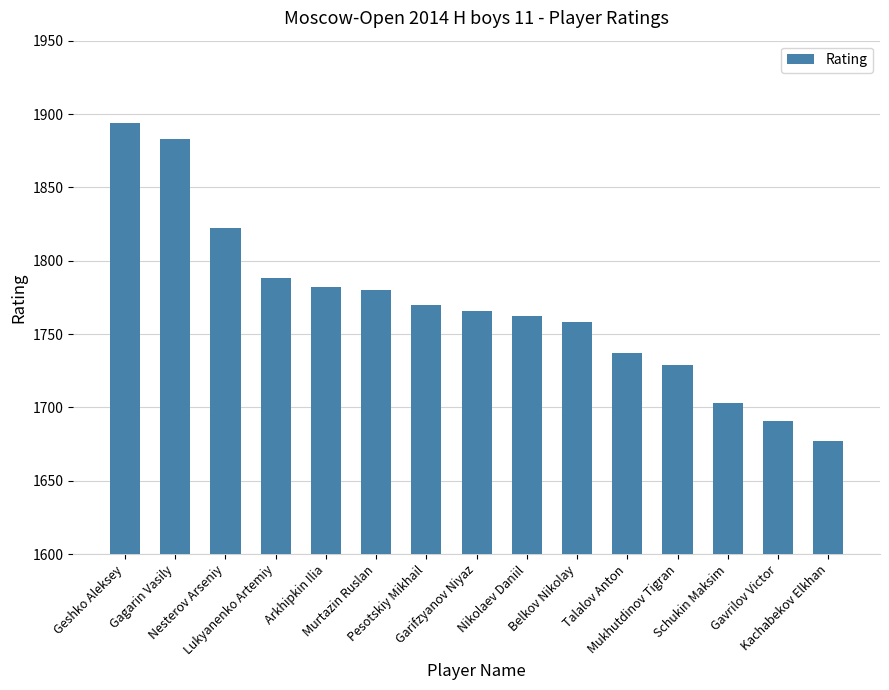

What is the change in value from Lukyanenko Artemiy to Schukin Maksim?

-85